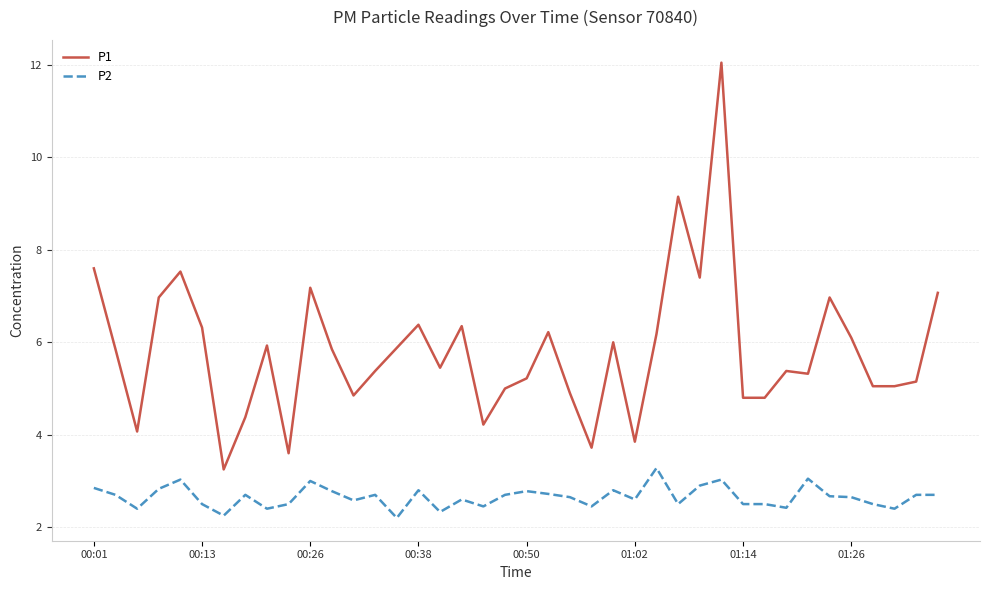

What is the highest value of the P1 series?

12.1